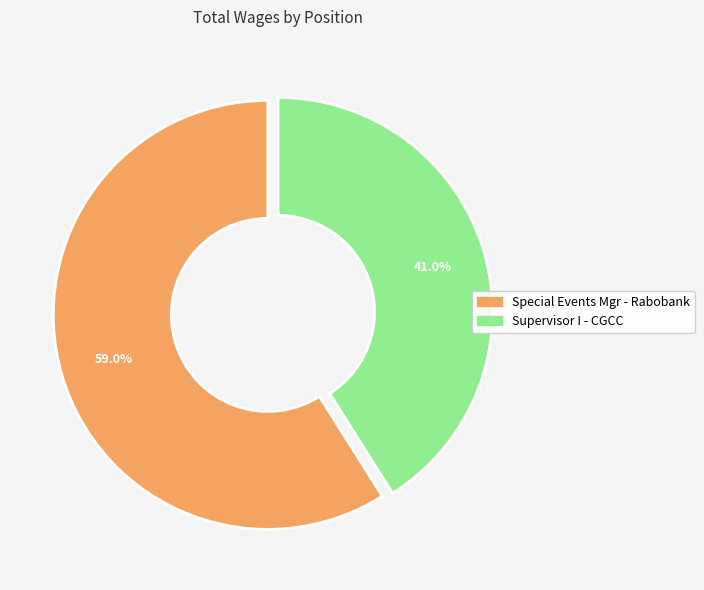

What portion of the pie excludes Special Events Mgr - Rabobank?

41.0%